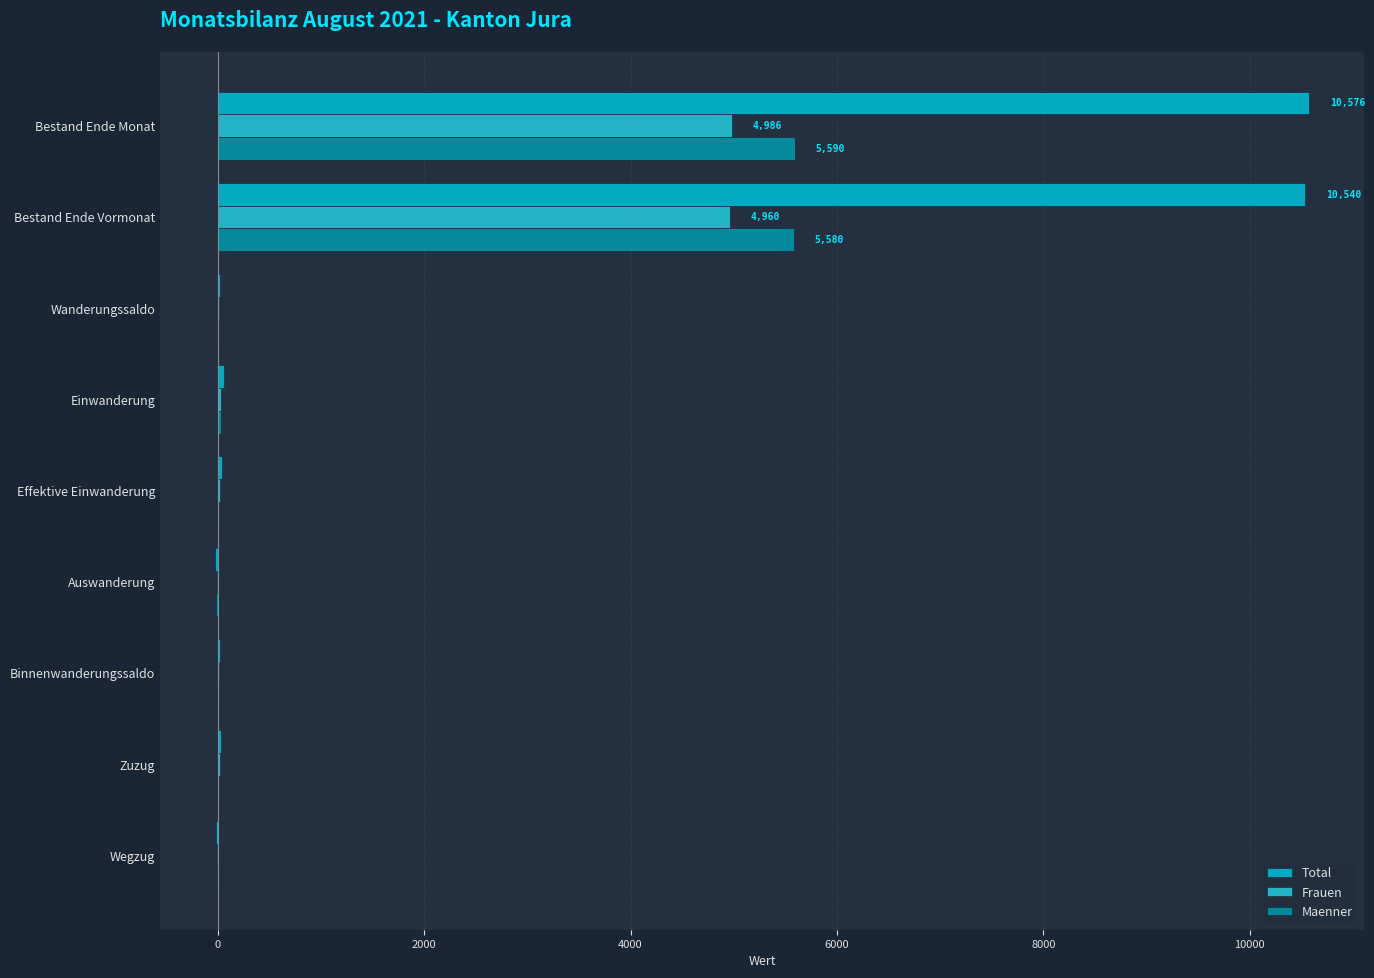

How many data points does each series have?

9